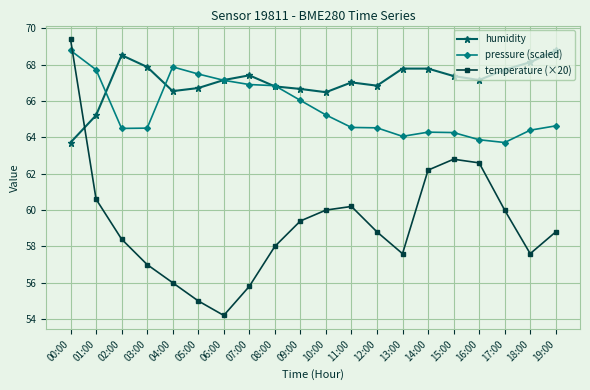

Count the number of categories in the chart.

20